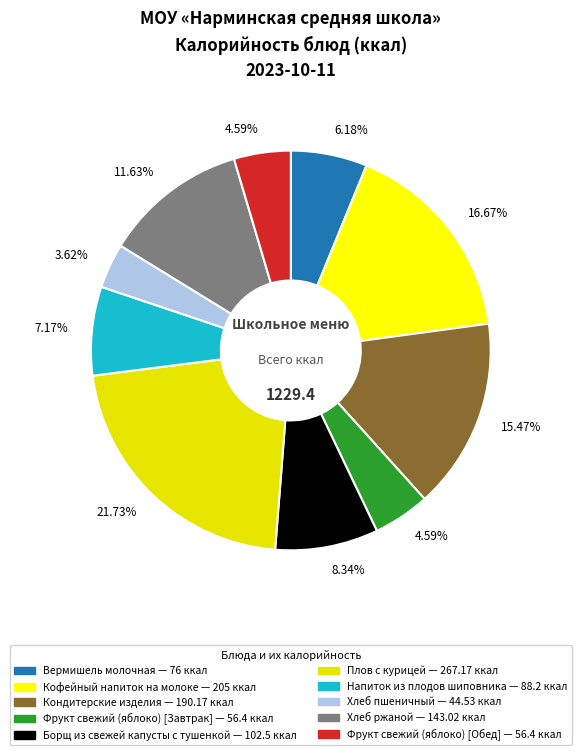

To the nearest percent, what portion does Борщ из свежей капусты с тушенкой represent?

8%